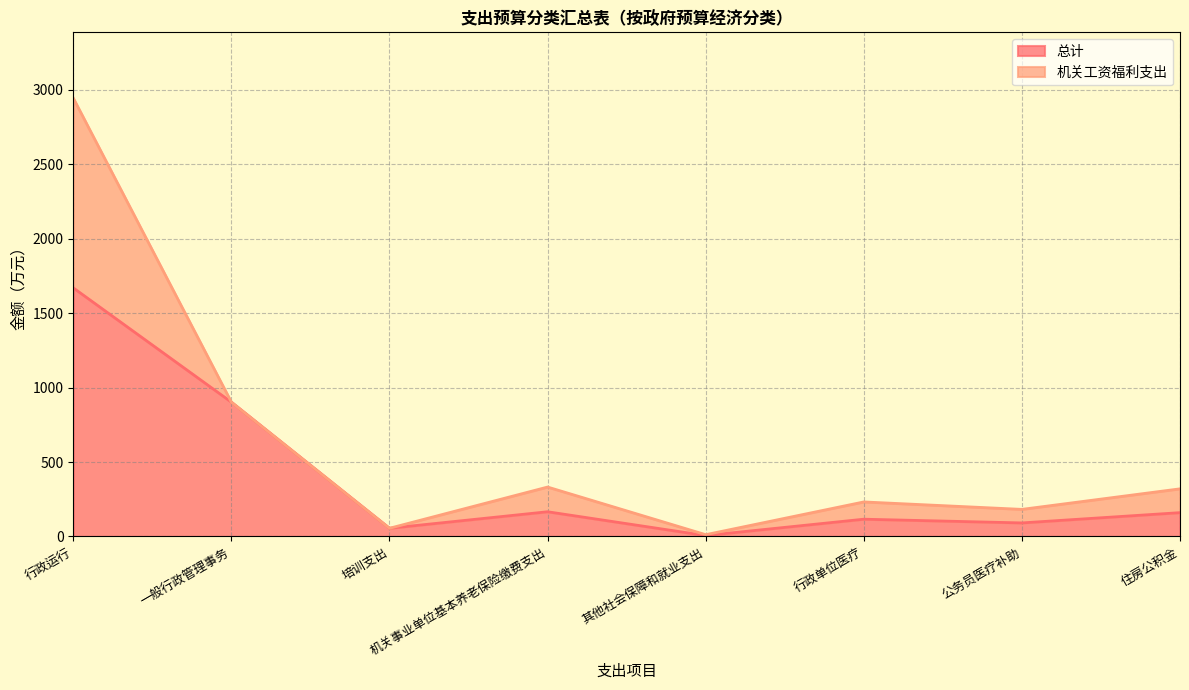

Does the chart have visible grid lines?

Yes